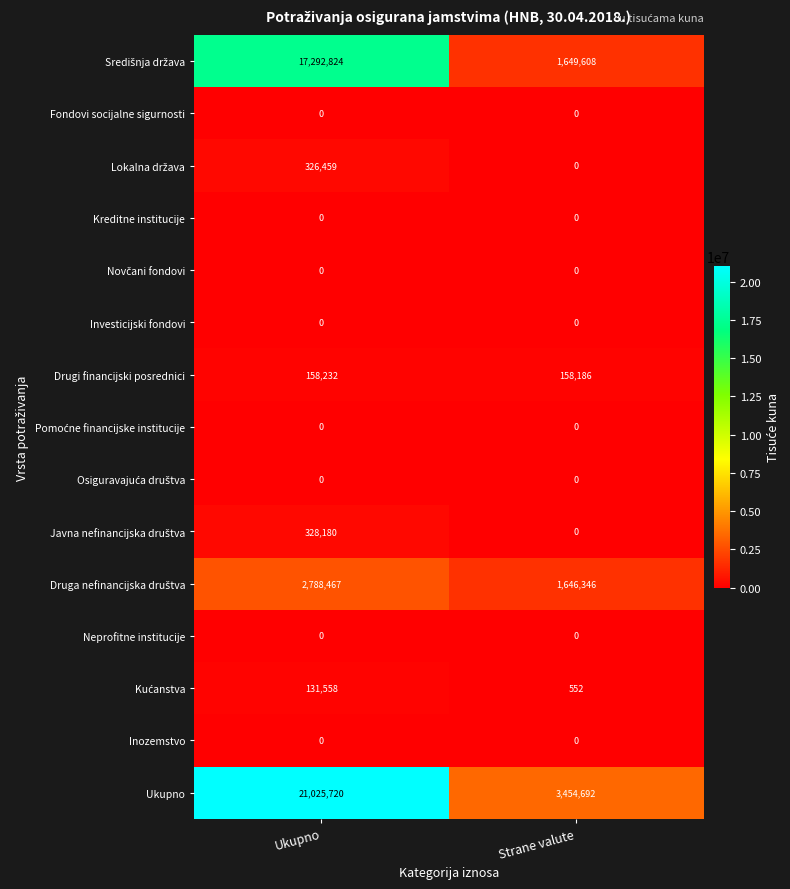

What is the spread (max minus min) of values at Ukupno?

21025720